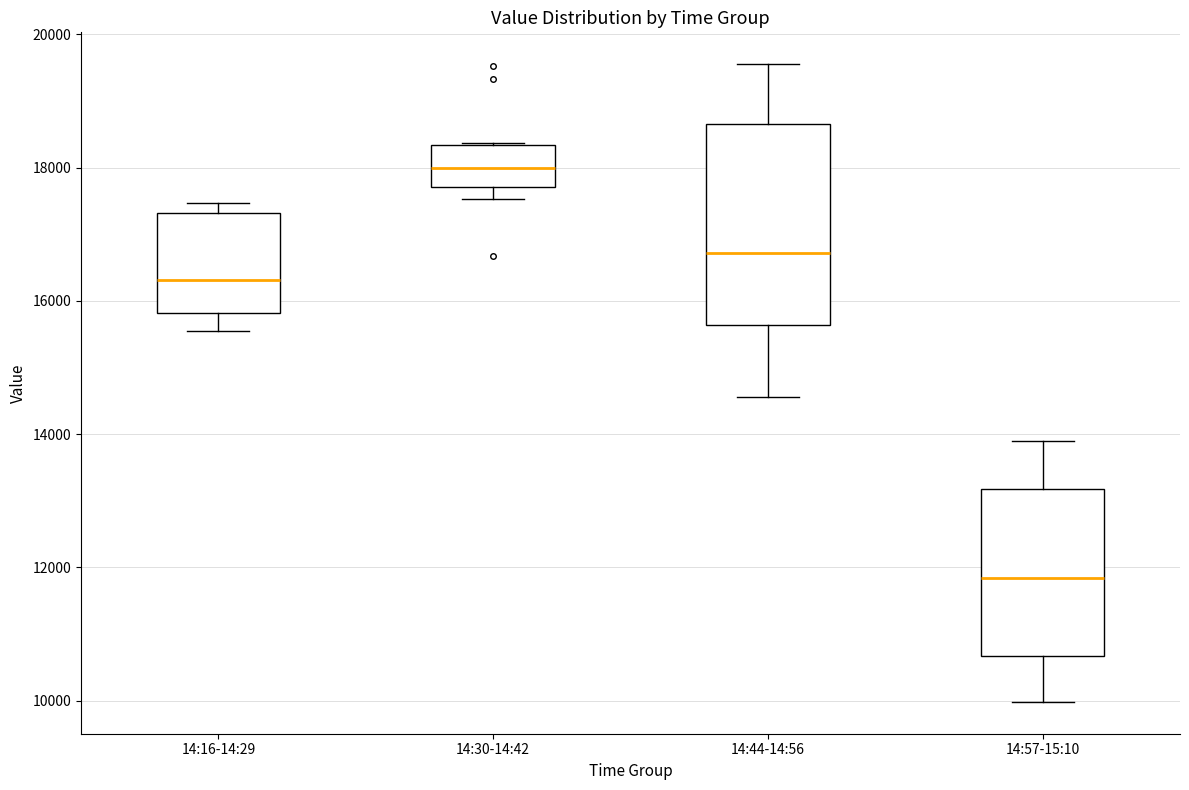

Reading left to right, transcribe this box plot: for each box, give where its median line is, the range the box spans, and where its two whiskers end, as read against the y-axis. The values are not printed on the chart, so give them approximately, as read against the axis.

14:16-14:29: median 16400, box 15800 to 17400, whiskers 15600 to 17400 (just above the box's upper edge)
14:30-14:42: median 18000, box 17800 to 18400, whiskers 17600 to 18400
14:44-14:56: median 16800, box 15600 to 18600, whiskers 14600 to 19600
14:57-15:10: median 11800, box 10600 to 13200, whiskers 10000 to 14000